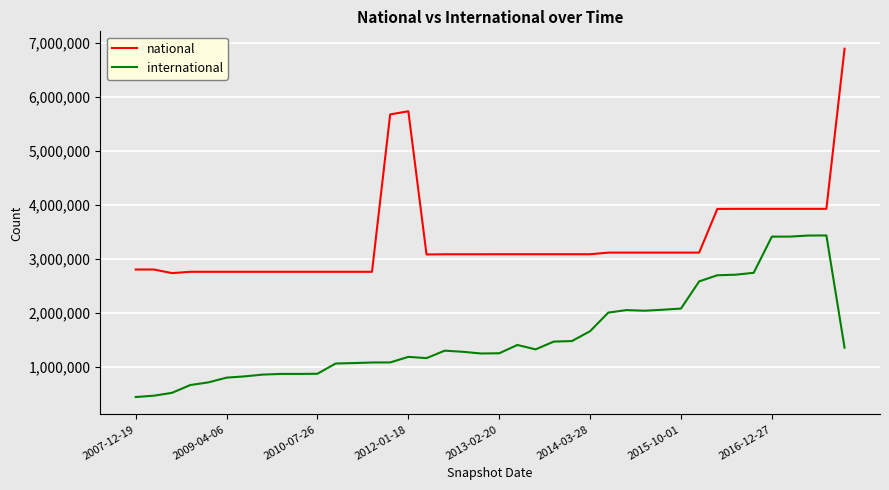

What is the highest value of the national series?

6886883